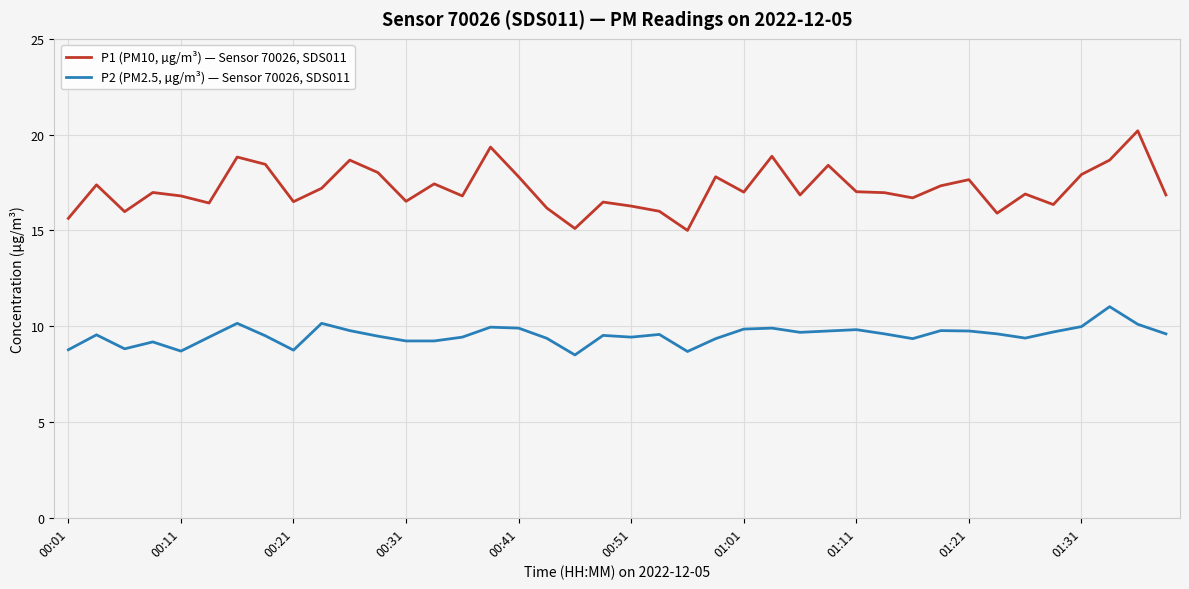

Which series has the largest total across all categories?

P1 (PM10, µg/m³) — Sensor 70026, SDS011